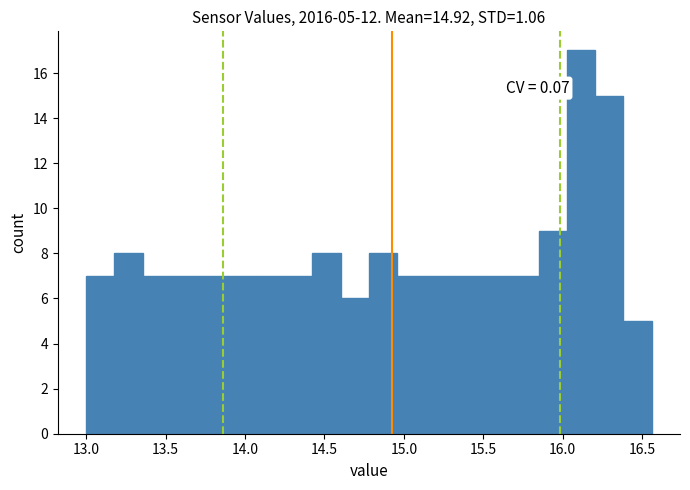

Read against the x-axis, roughly where is the centre of the tallest bar?

16.10